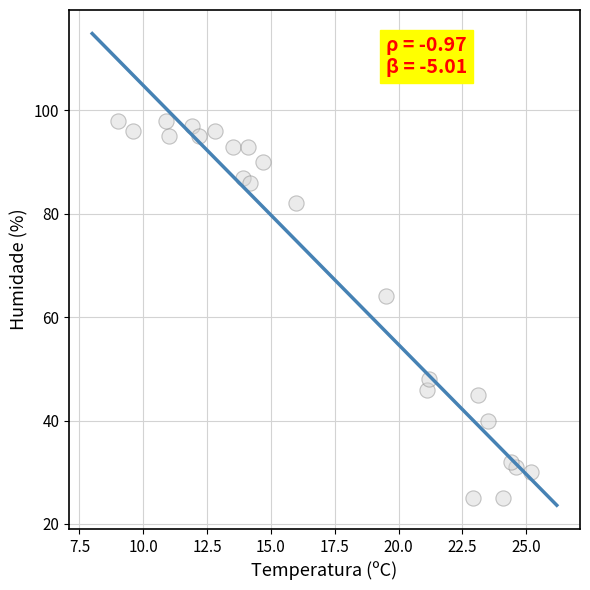

What Y value in the scatter plot is closest to 61?

64